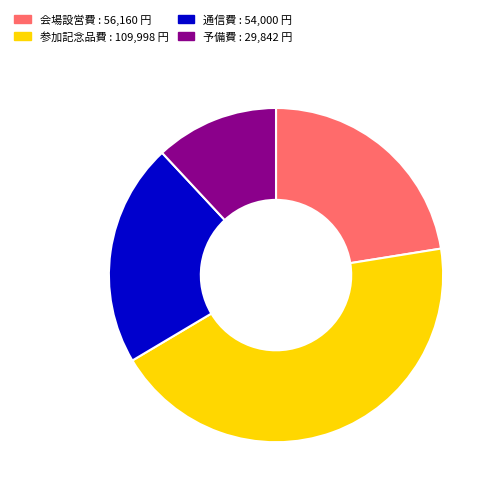

Is there any slice that represents more than half of the pie?

No